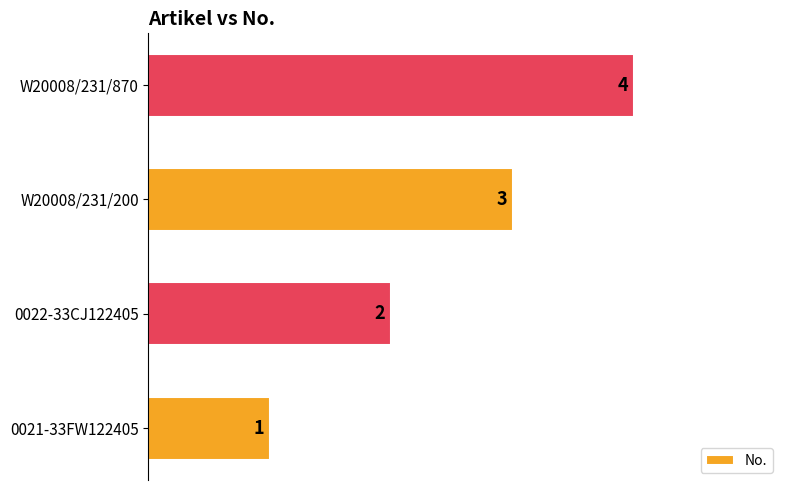

What is the maximum value shown in the chart?

4